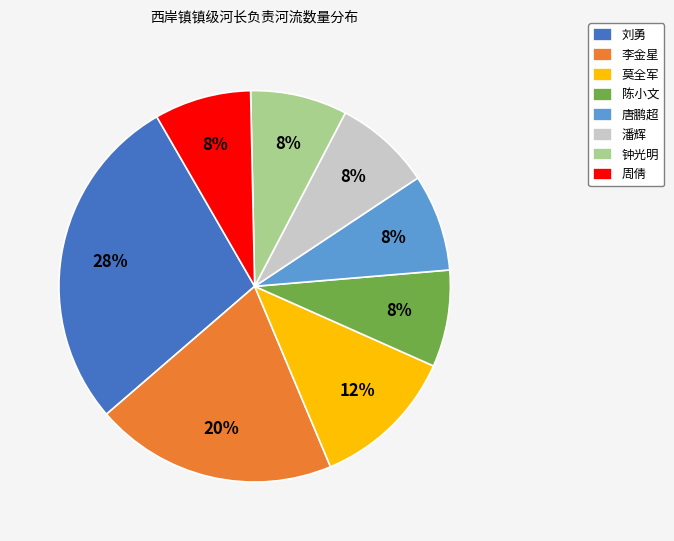

Count the number of slices in the pie.

8